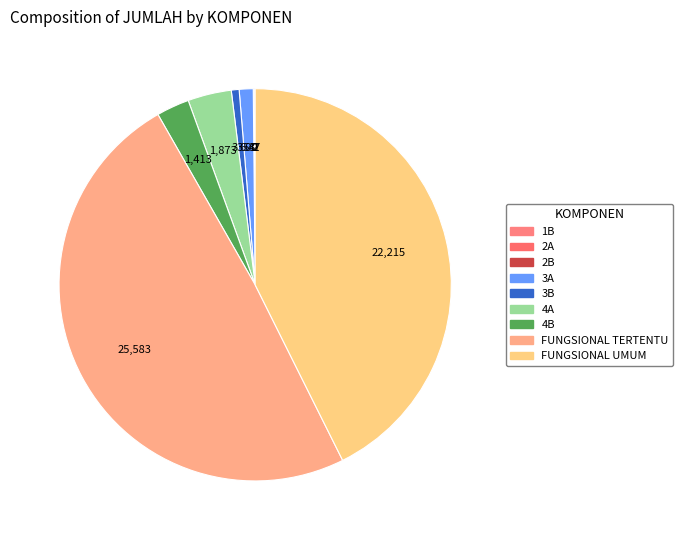

To the nearest percent, what is the average slice percentage?

11%